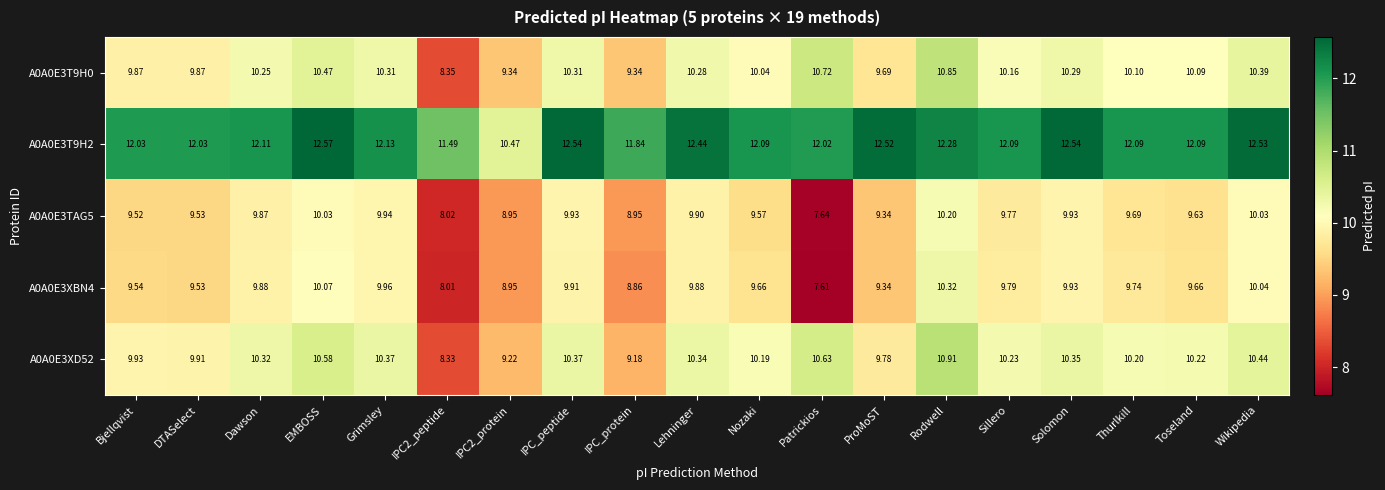

What is the maximum value shown in the chart?

12.6